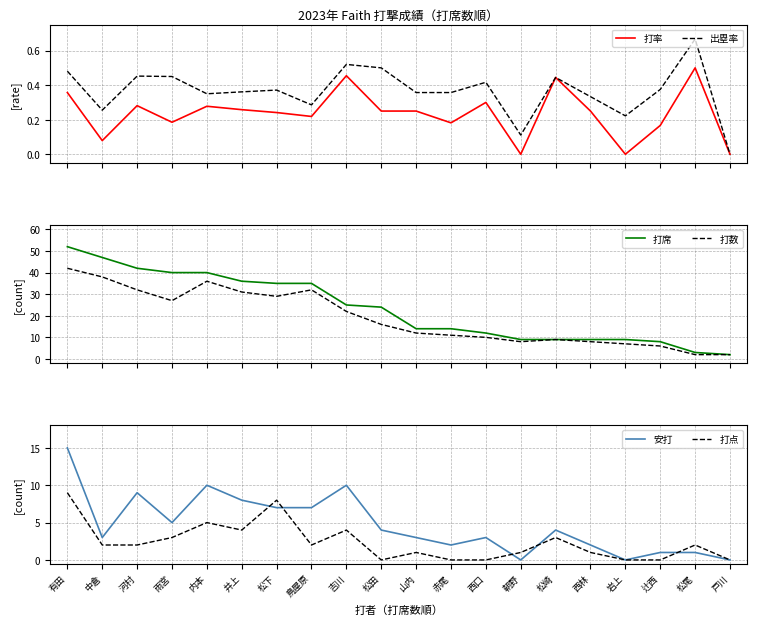

At how many categories does at least one series exceed 2?

19